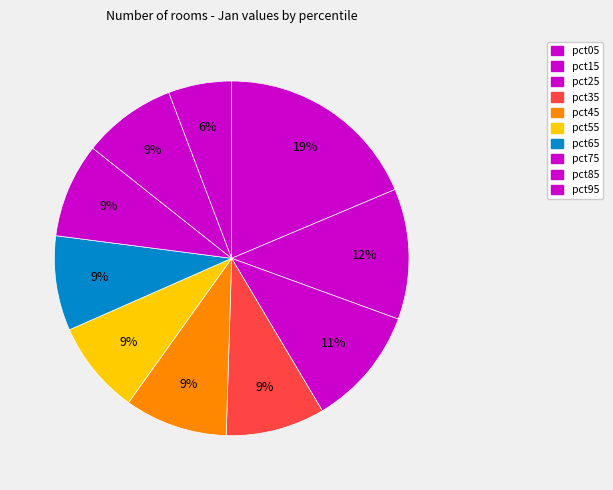

Do pct35 and pct95 together represent more than half of the pie?

No